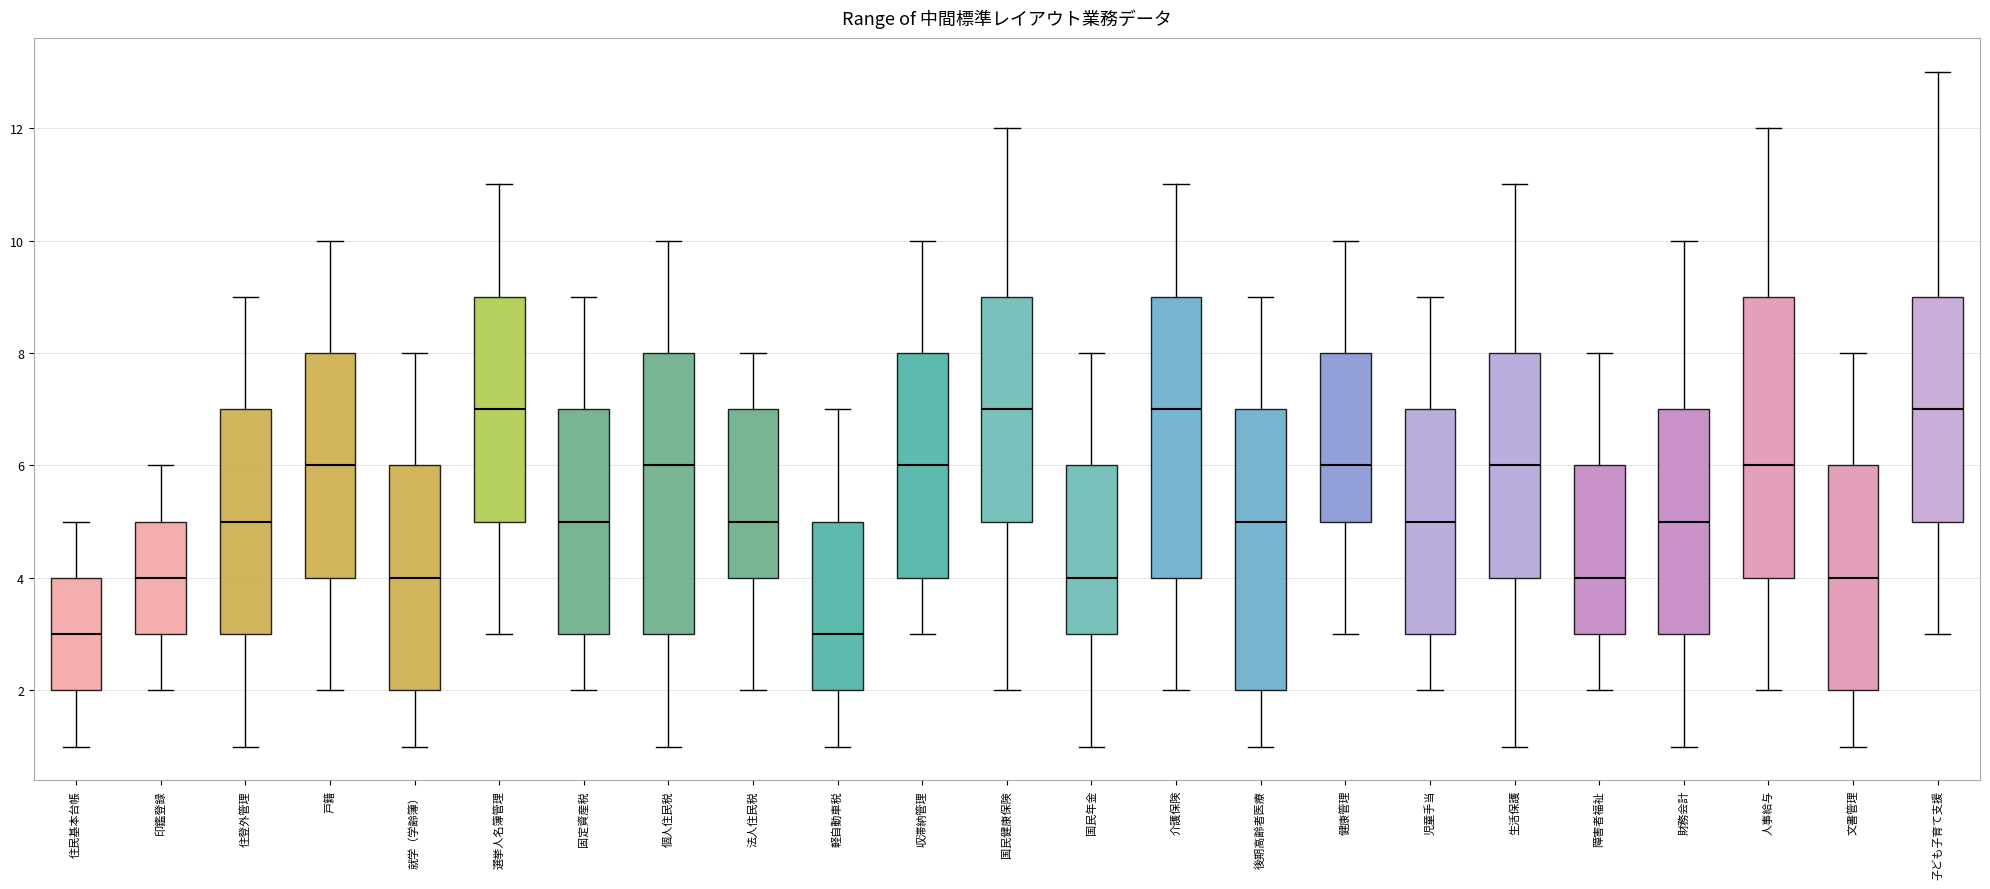

Reading left to right, transcribe this box plot: for each box, give where its median line is, the range the box spans, and where its two whiskers end, as read against the y-axis. The values are not printed on the chart, so give them approximately, as read against the axis.

住民基本台帳: median 3, box 2 to 4, whiskers 1 to 5
印鑑登録: median 4, box 3 to 5, whiskers 2 to 6
住登外管理: median 5, box 3 to 7, whiskers 1 to 9
戸籍: median 6, box 4 to 8, whiskers 2 to 10
就学（学齢簿）: median 4, box 2 to 6, whiskers 1 to 8
選挙人名簿管理: median 7, box 5 to 9, whiskers 3 to 11
固定資産税: median 5, box 3 to 7, whiskers 2 to 9
個人住民税: median 6, box 3 to 8, whiskers 1 to 10
法人住民税: median 5, box 4 to 7, whiskers 2 to 8
軽自動車税: median 3, box 2 to 5, whiskers 1 to 7
収滞納管理: median 6, box 4 to 8, whiskers 3 to 10
国民健康保険: median 7, box 5 to 9, whiskers 2 to 12
国民年金: median 4, box 3 to 6, whiskers 1 to 8
介護保険: median 7, box 4 to 9, whiskers 2 to 11
後期高齢者医療: median 5, box 2 to 7, whiskers 1 to 9
健康管理: median 6, box 5 to 8, whiskers 3 to 10
児童手当: median 5, box 3 to 7, whiskers 2 to 9
生活保護: median 6, box 4 to 8, whiskers 1 to 11
障害者福祉: median 4, box 3 to 6, whiskers 2 to 8
財務会計: median 5, box 3 to 7, whiskers 1 to 10
人事給与: median 6, box 4 to 9, whiskers 2 to 12
文書管理: median 4, box 2 to 6, whiskers 1 to 8
子ども子育て支援: median 7, box 5 to 9, whiskers 3 to 13